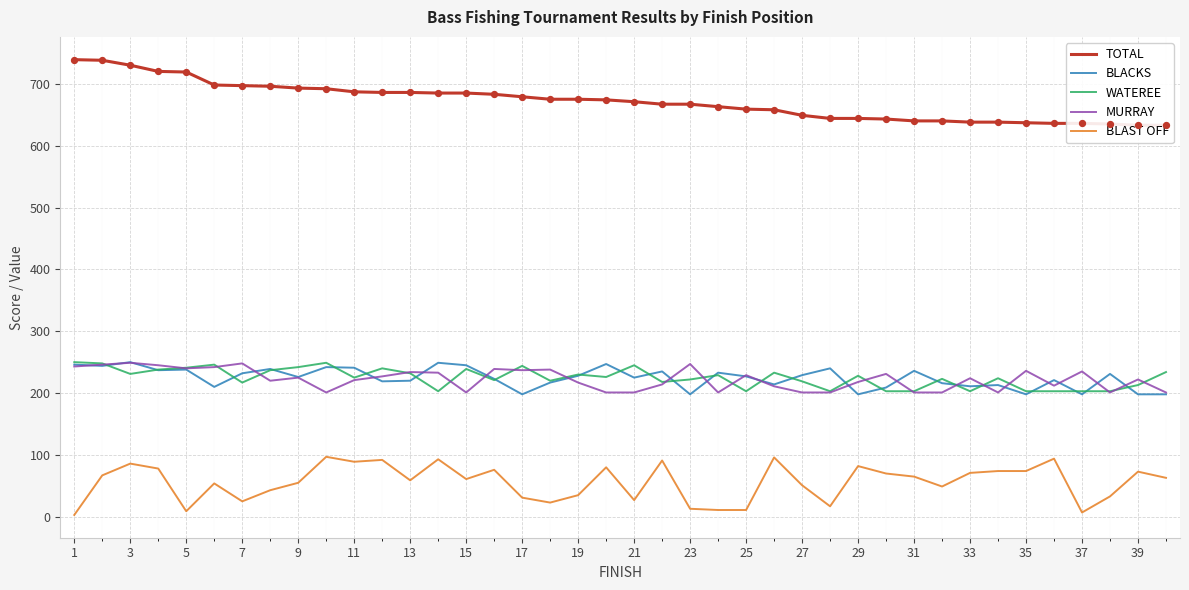

At how many categories does at least one series exceed 310?

40